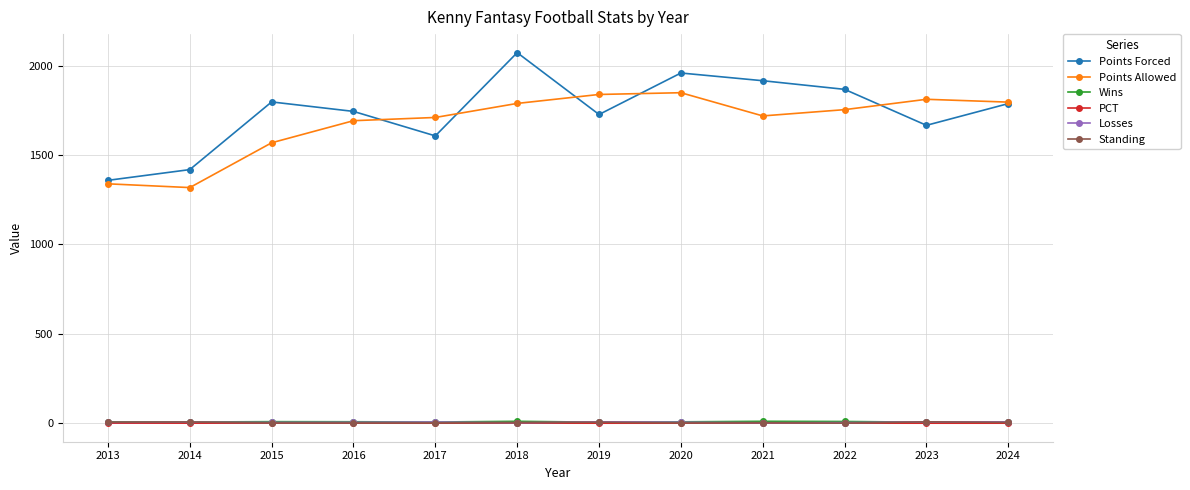

What is the difference between the second highest and second lowest values in the PCT series?

0.4